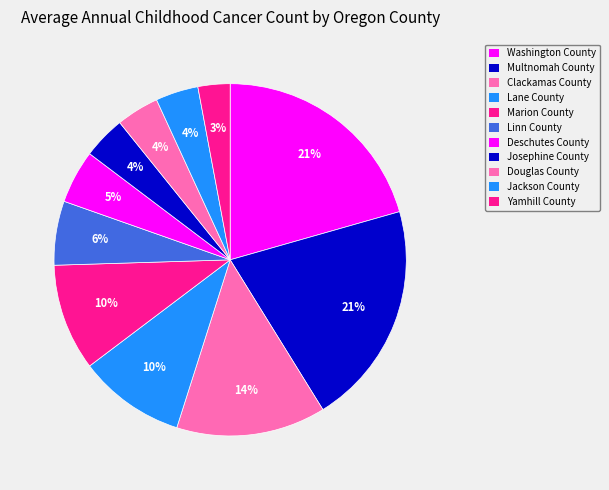

Is it true that Clackamas County is 14% of the pie?

True